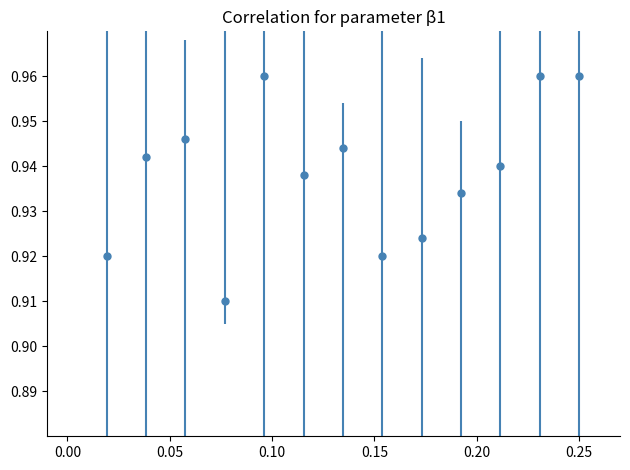

Count the values in the range 0 to 1.

13